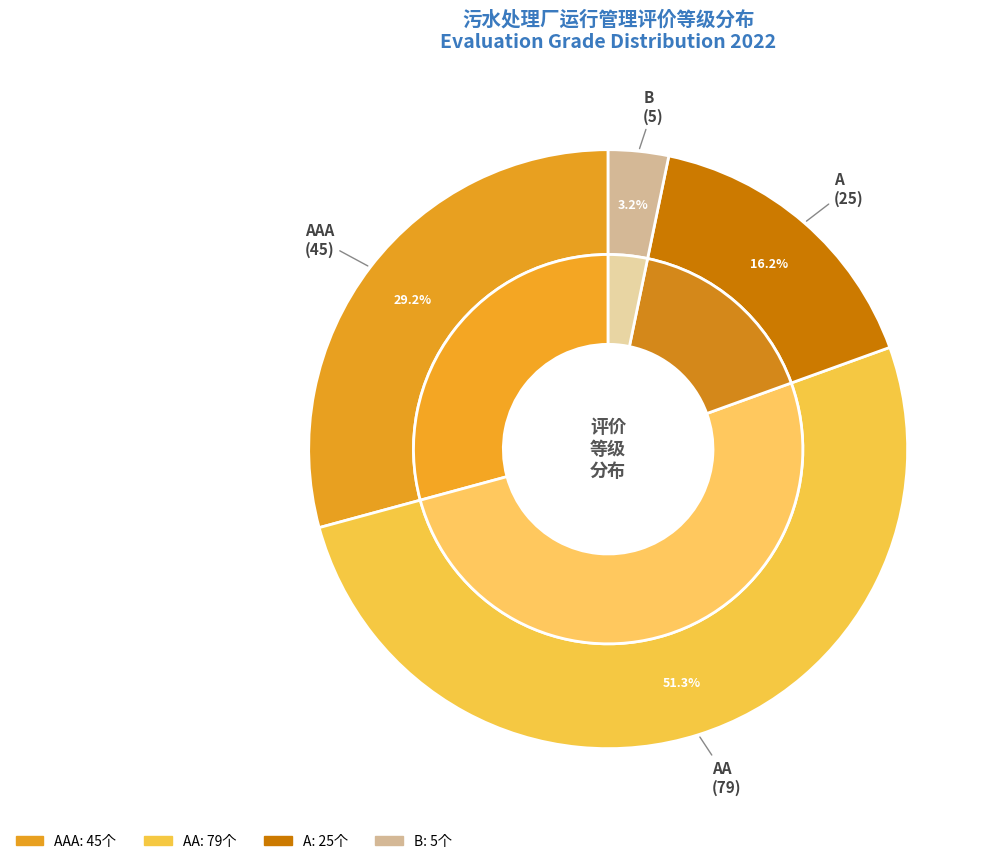

What percentage is the A slice, to the nearest percent?

16%